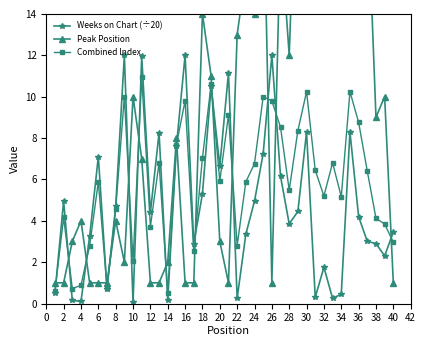

What is the minimum value for Weeks on Chart (÷20)?

0.1